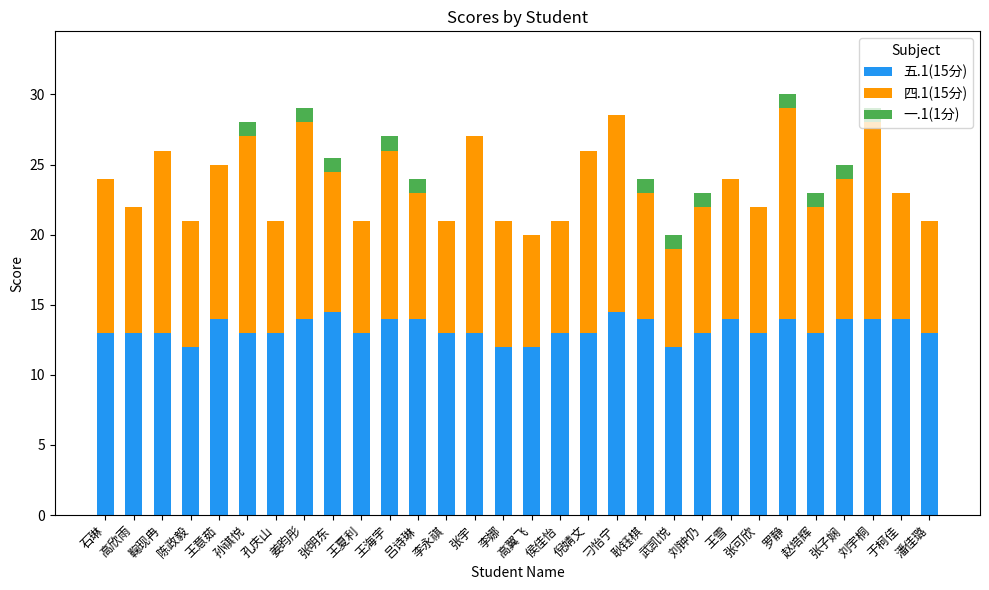

Are the bars horizontal?

No